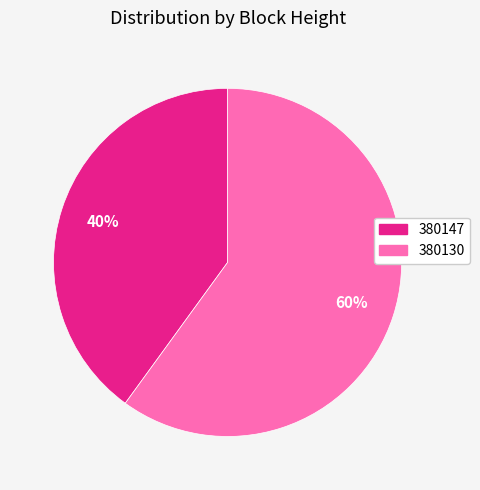

To the nearest percent, what is the difference between the largest and smallest slice percentages?

20%